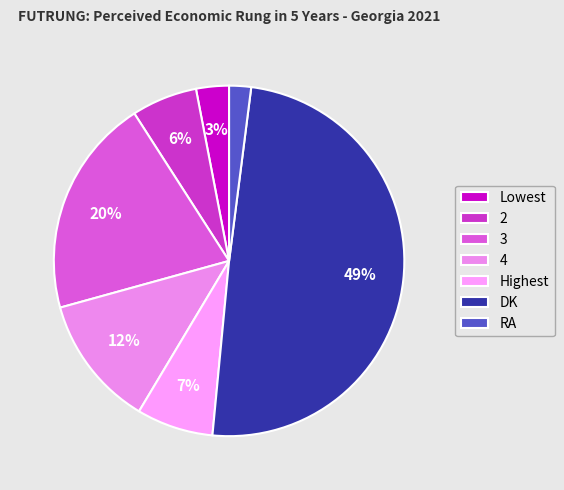

True or false: Lowest accounts for 11% of the total.

False